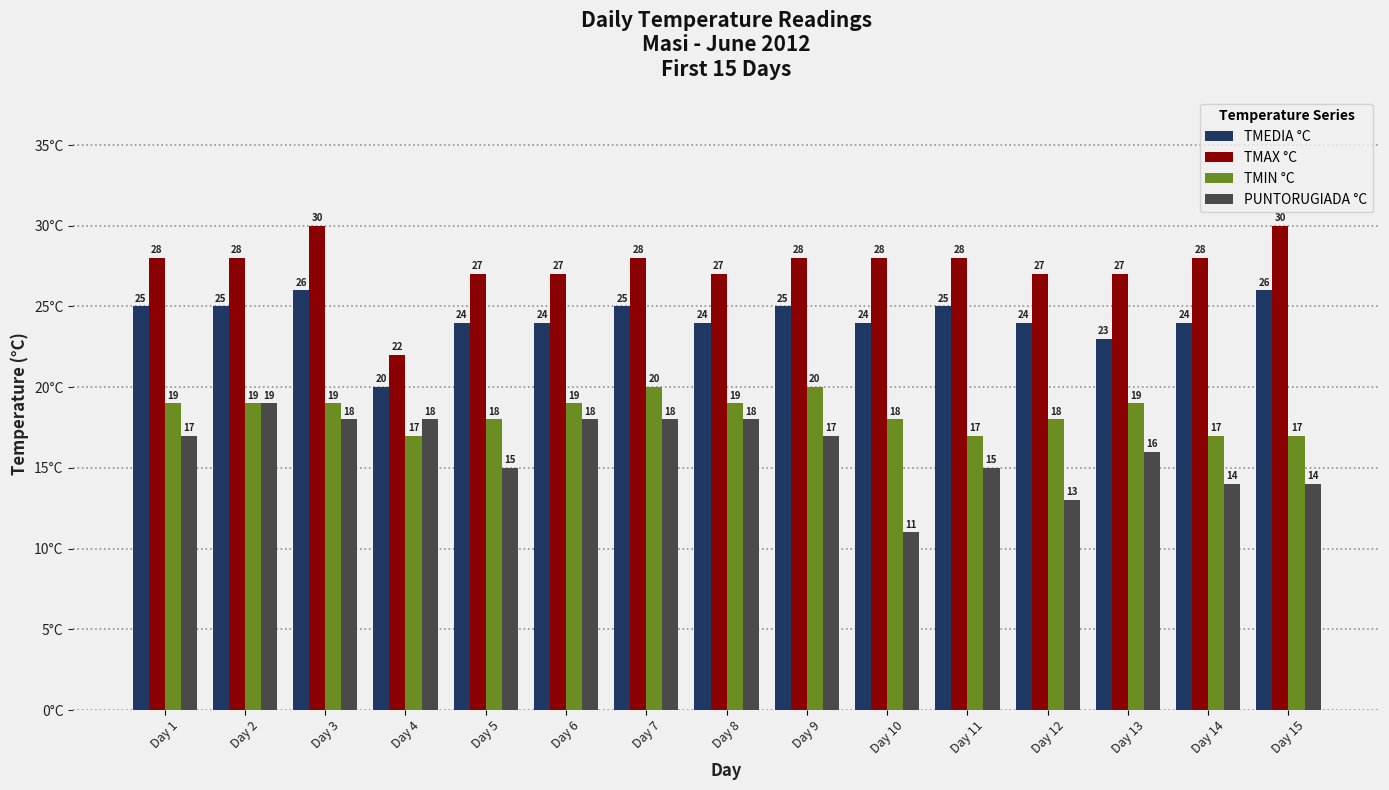

What is the spread (max minus min) of values at Day 4?

5